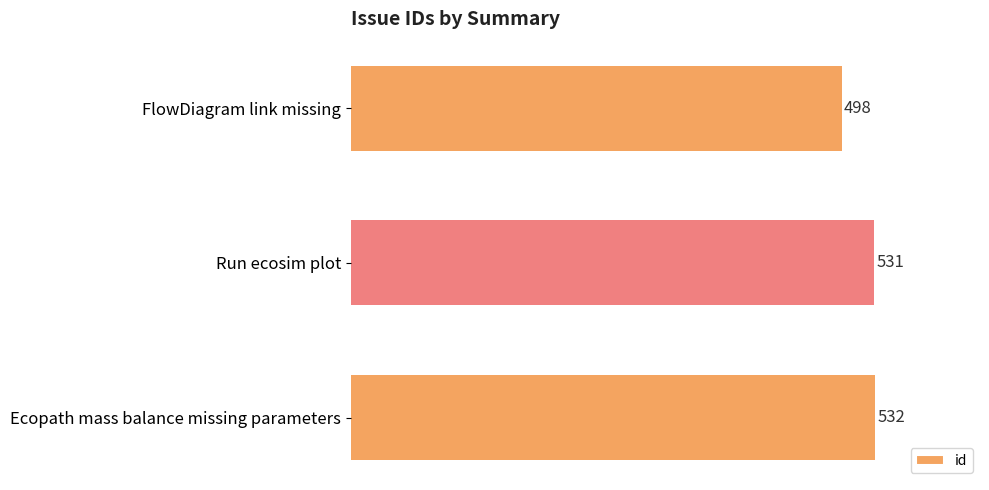

What is the ratio of the value at Run ecosim plot to the value at FlowDiagram link missing?

1.1